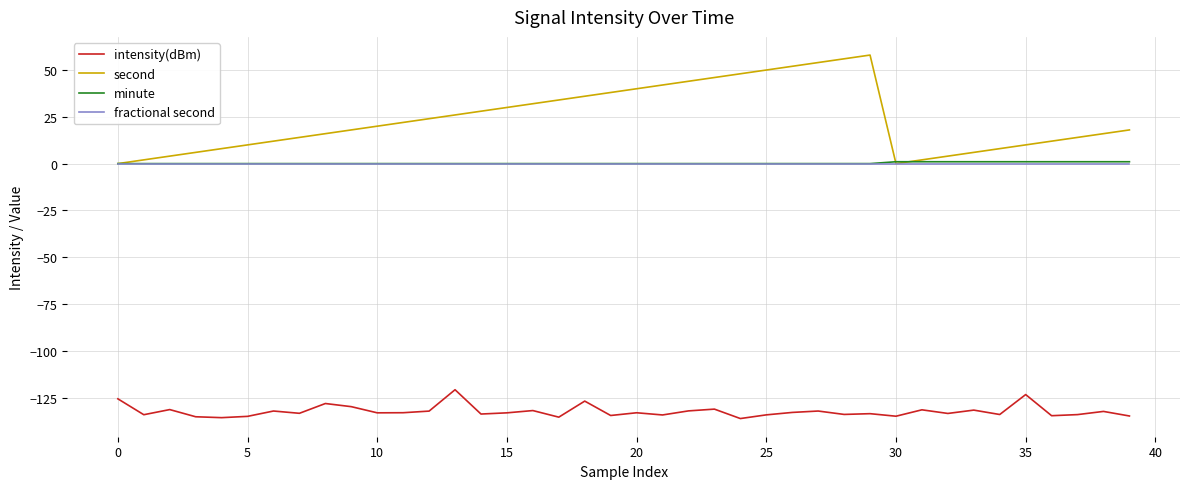

True or false: minute and intensity(dBm) intersect in this chart.

False